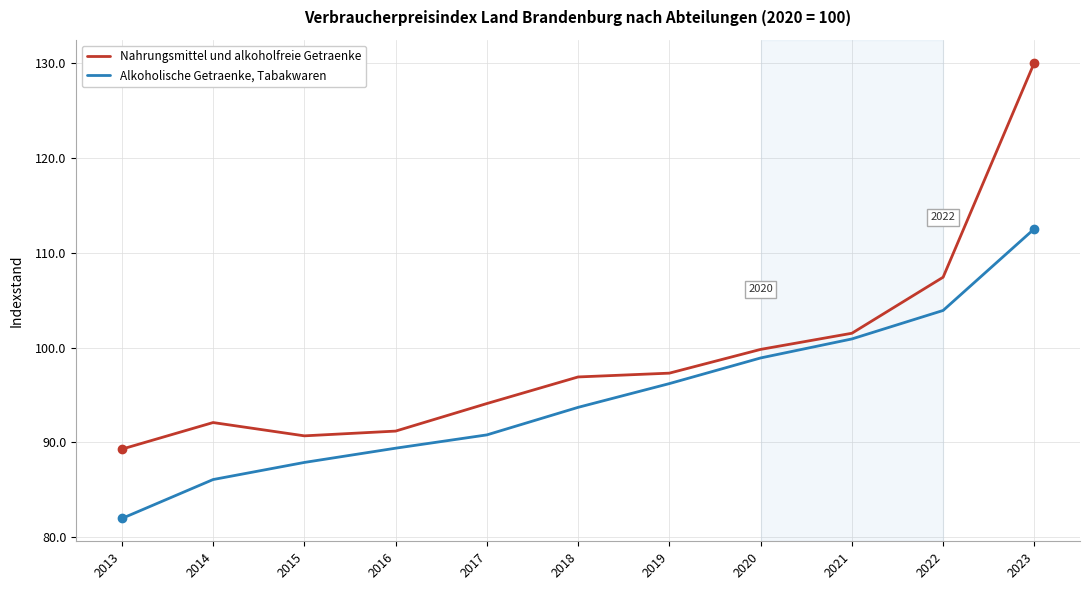

What is the difference between the Nahrungsmittel und alkoholfreie Getraenke values at 2020 and 2013?

10.5